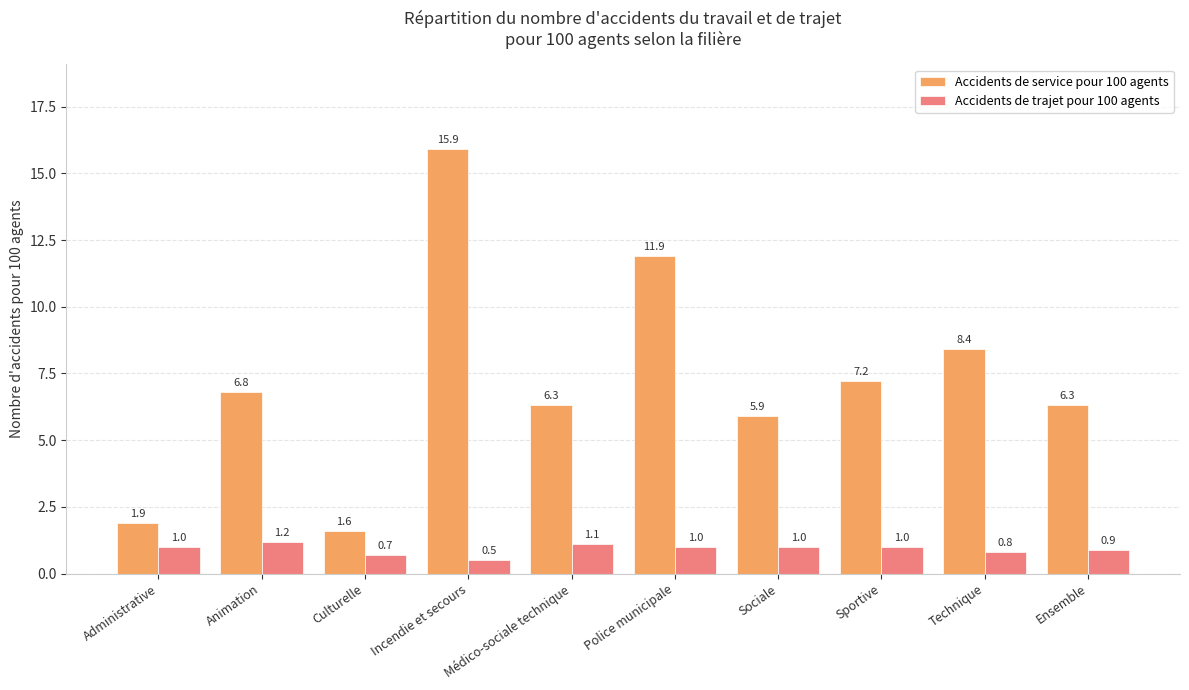

What value does the Accidents de service pour 100 agents series have at Technique?

8.4